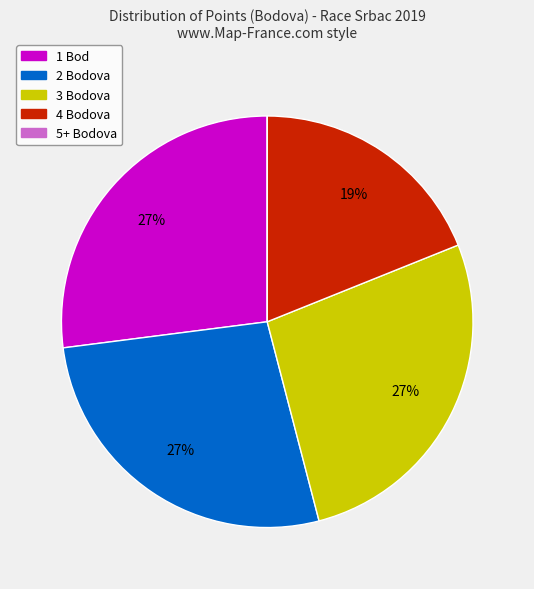

Does any single category account for the majority?

No